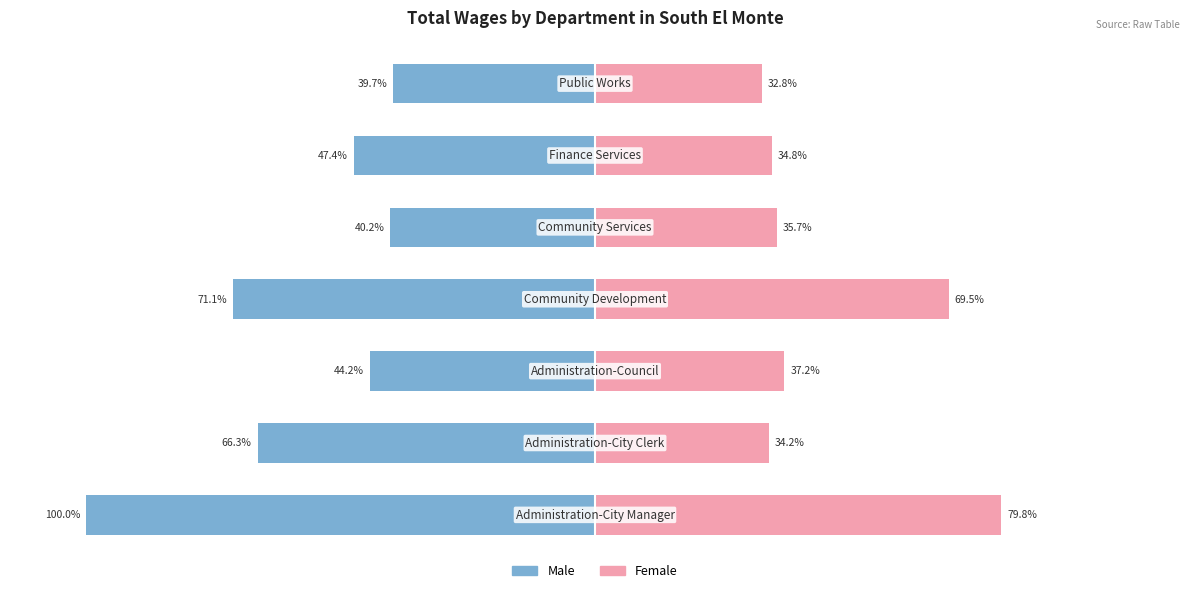

How many groups of bars are there?

7